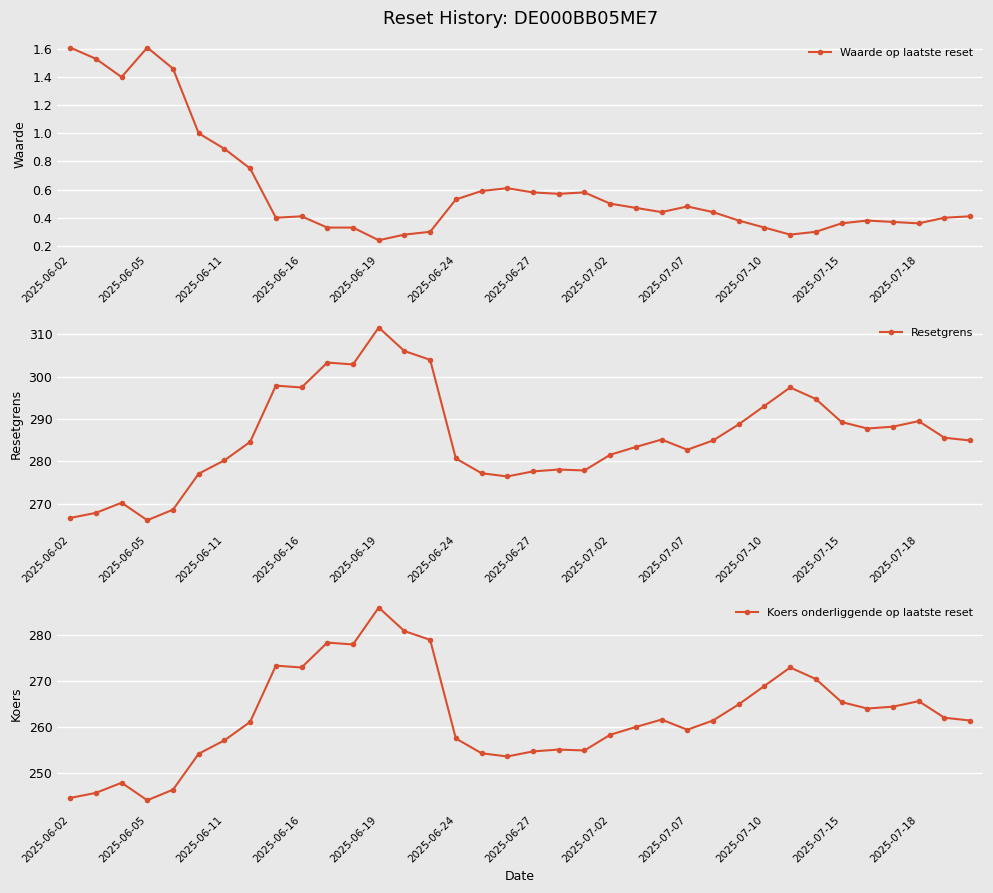

How many distinct data groups are displayed?

3